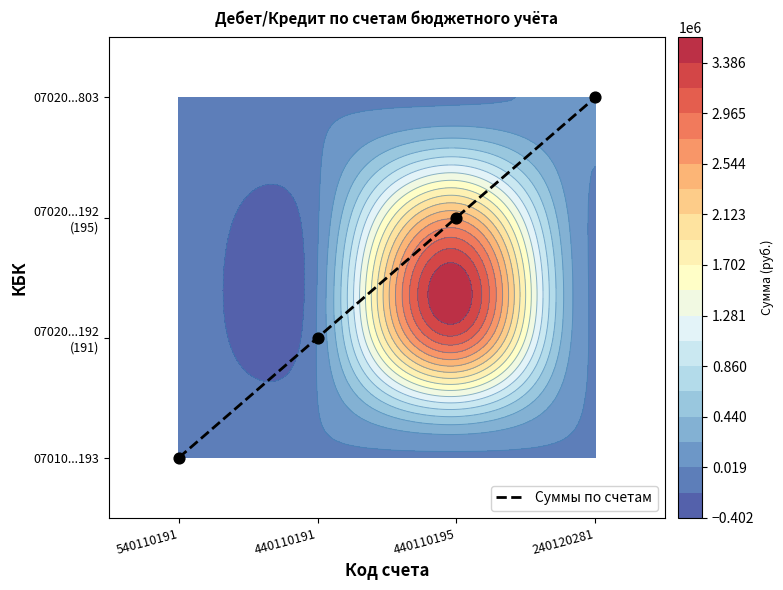

What is the maximum value shown in the chart?

3